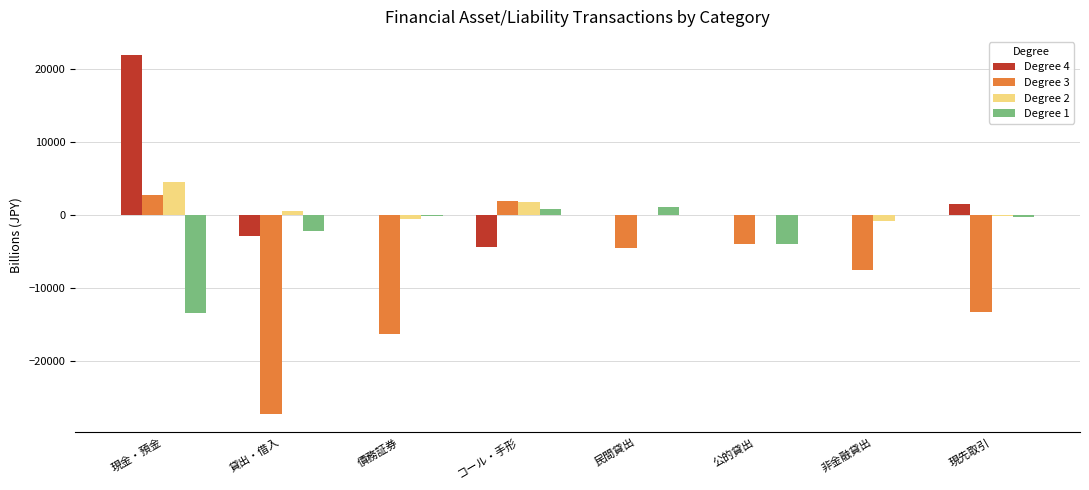

How many groups of bars are there?

8